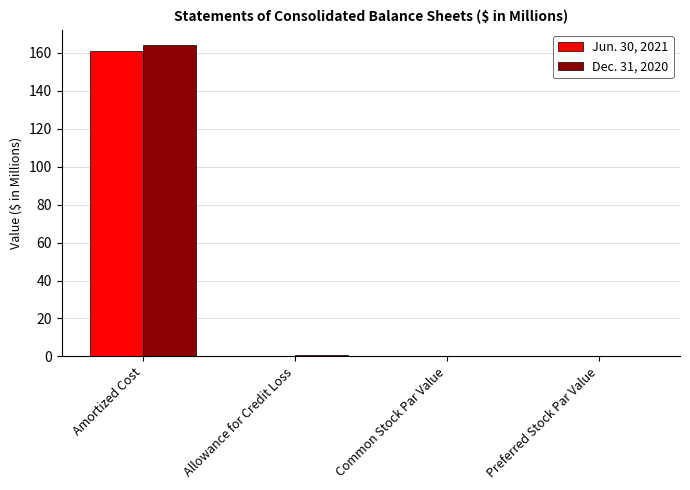

What is the sum of the Jun. 30, 2021 values at Common Stock Par Value and Allowance for Credit Loss?

0.2